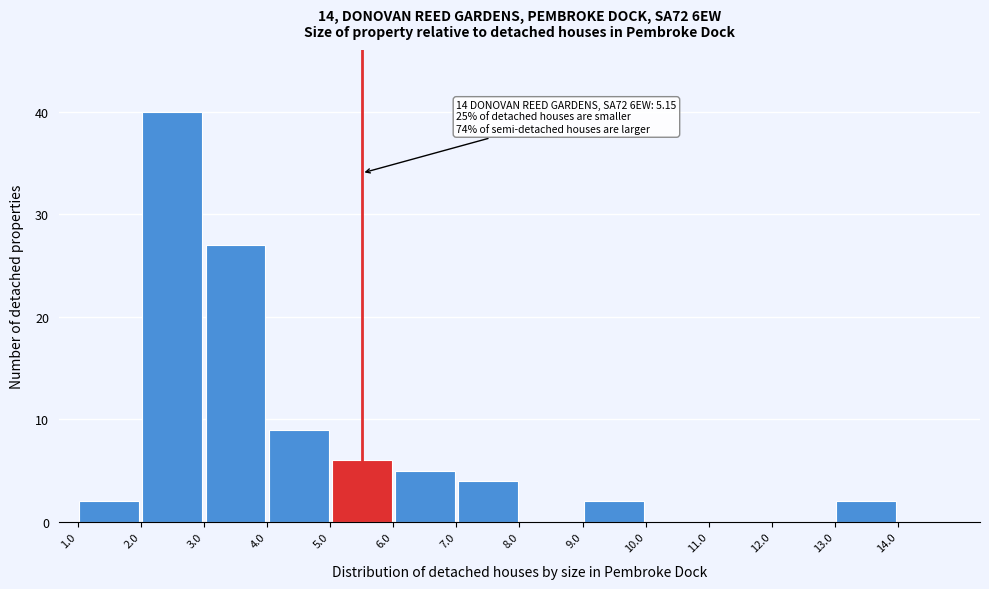

Over which range of the x-axis is the bar tallest?

2 to 3